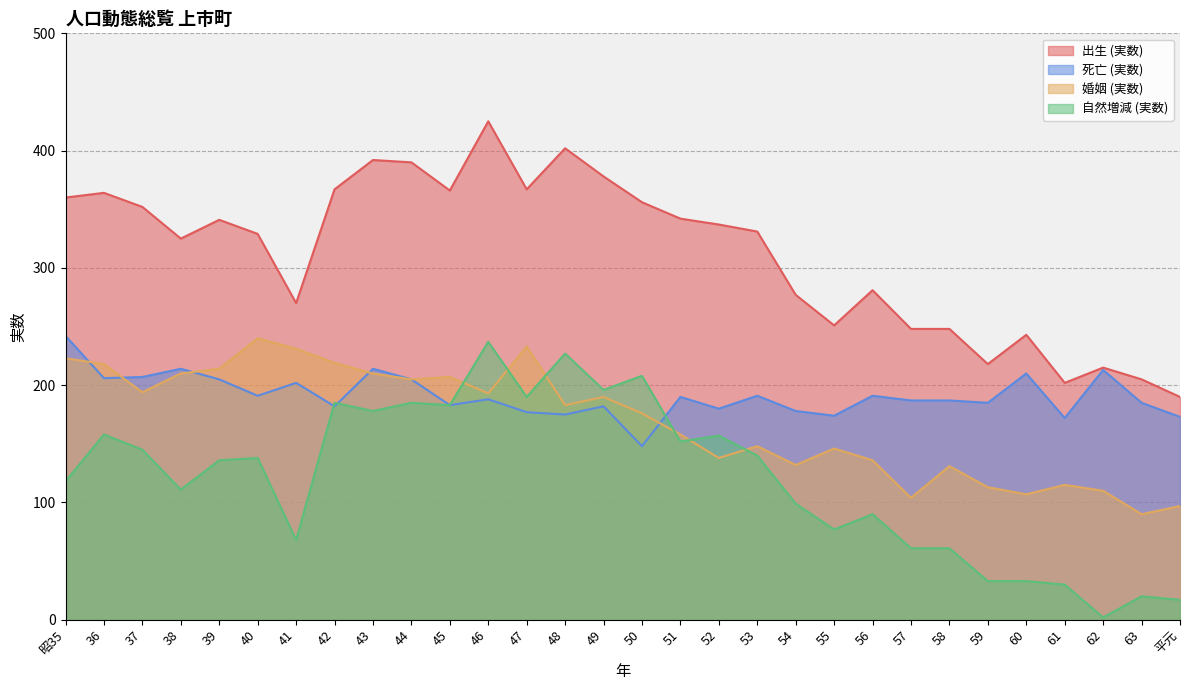

What is the average value of the 自然増減 (実数) series?

121